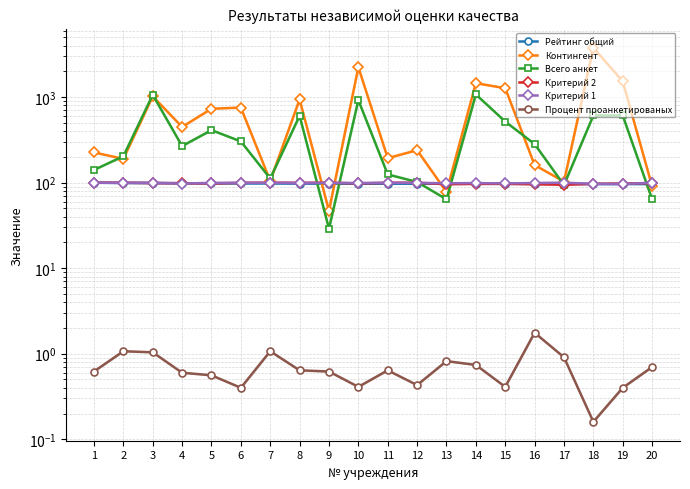

Does the chart have visible grid lines?

Yes